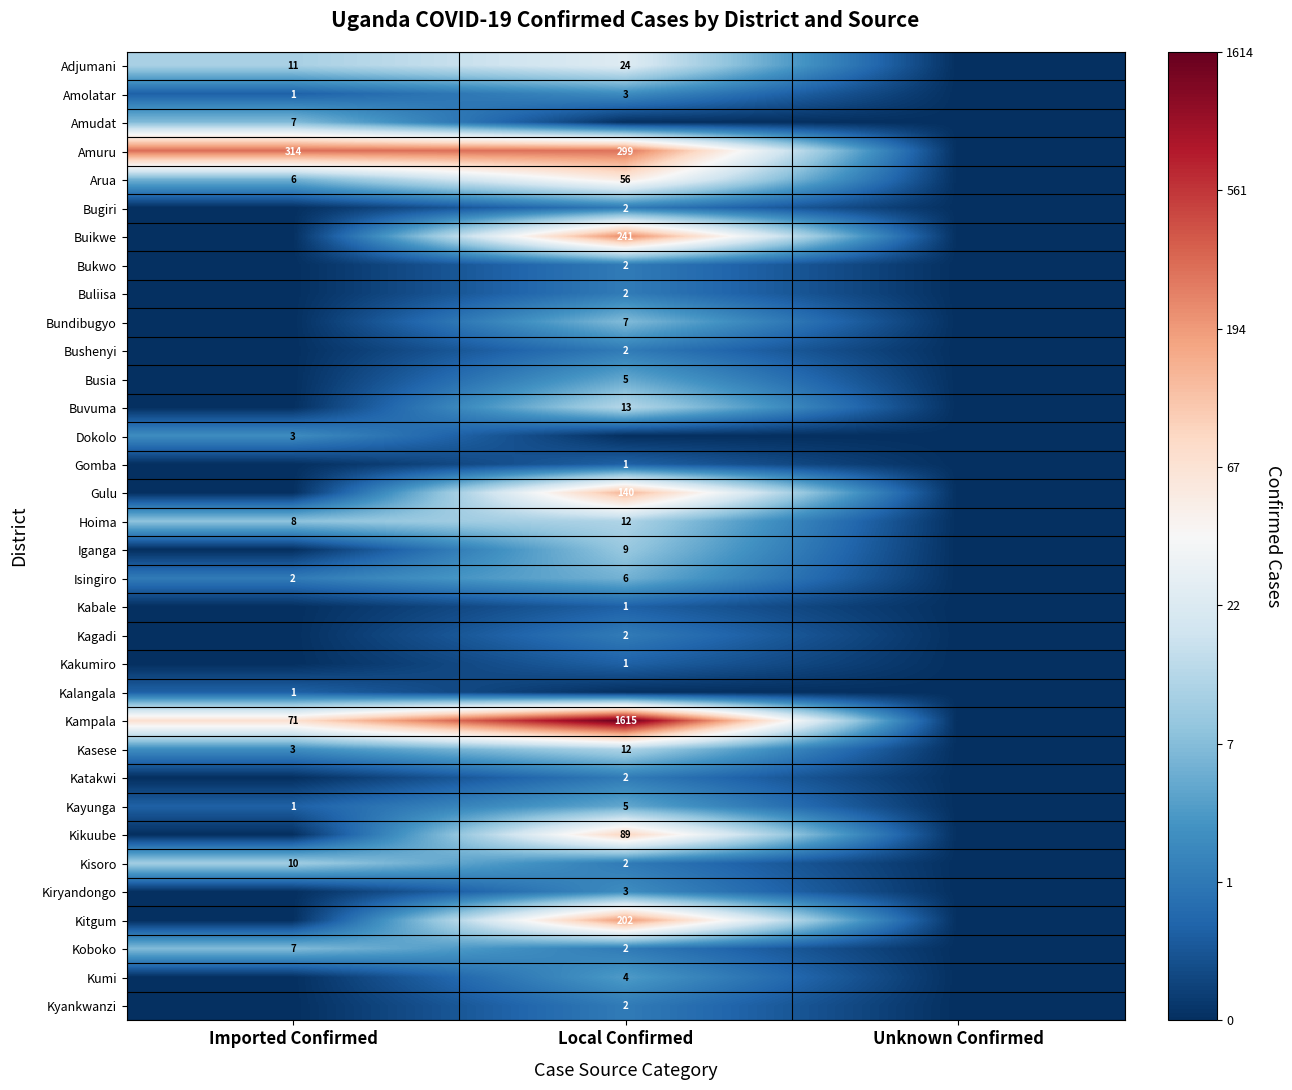

Is the value of Kalangala at Imported Confirmed greater than the value of Kasese at Local Confirmed?

No